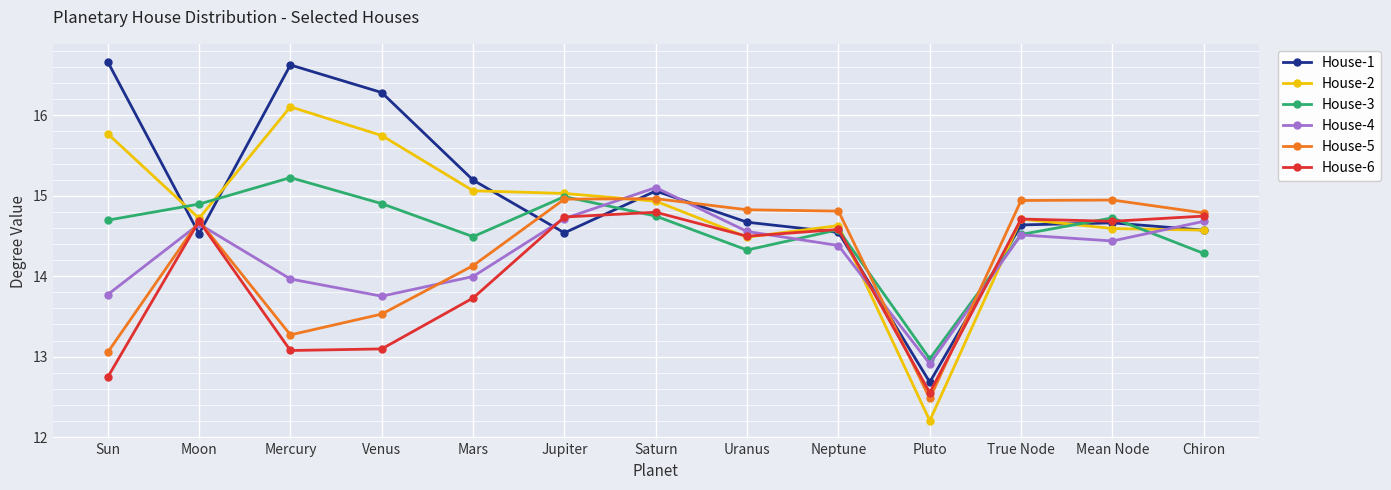

How many values in the House-1 series exceed 14?

12